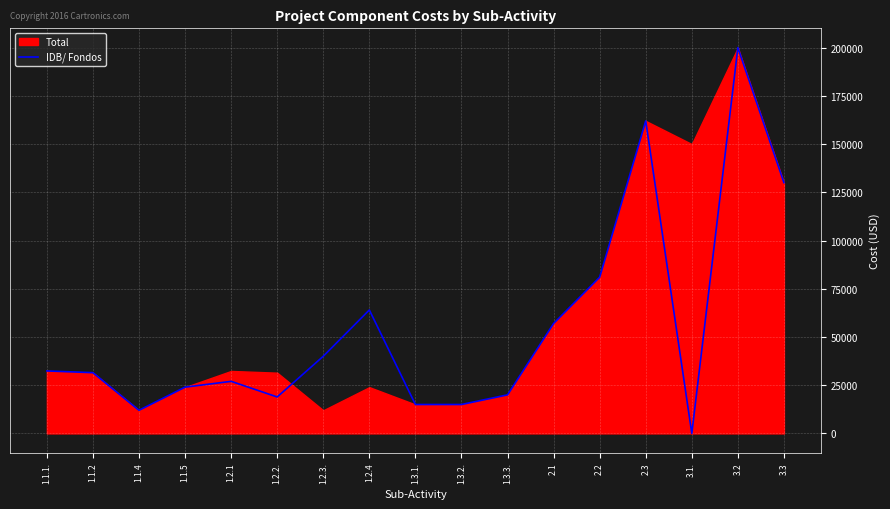

Count the number of values greater than 31500.

8